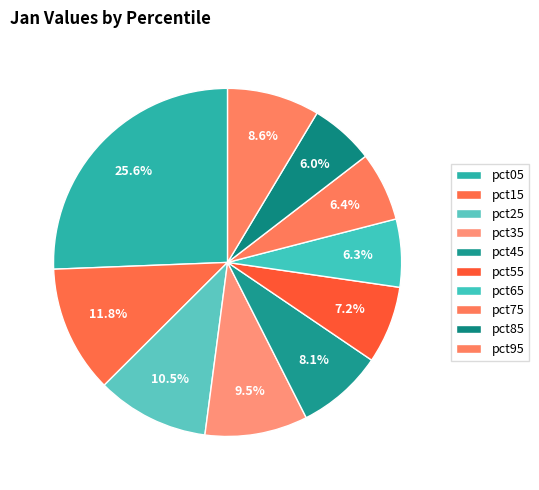

To the nearest percent, what is the difference between the pct15 and pct25 slice percentages?

1%